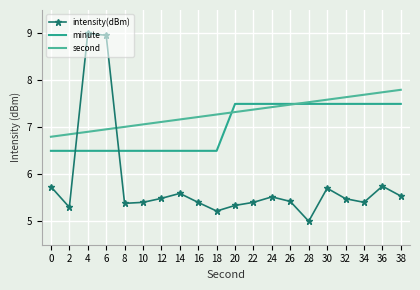

Rank the categories by minute value from highest to lowest.

20, 22, 24, 26, 28, 30, 32, 34, 36, 38, 0, 2, 4, 6, 8, 10, 12, 14, 16, 18